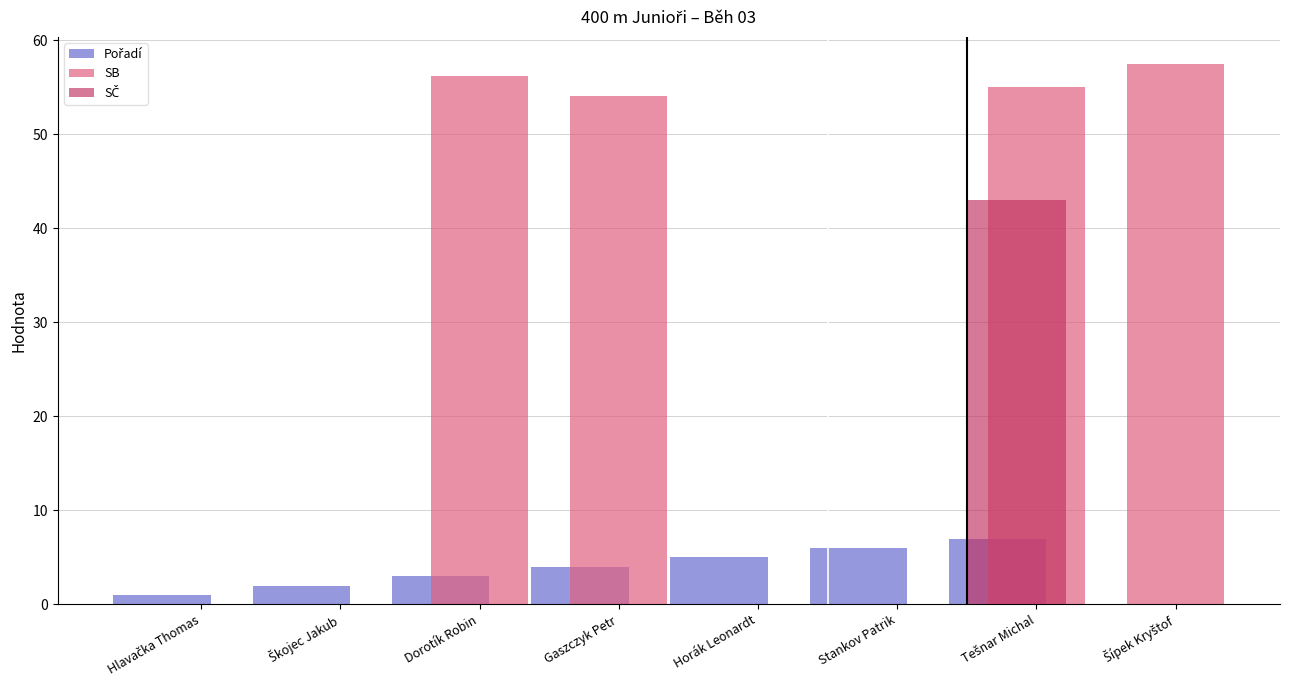

The SB series shows 39.5 at Stankov Patrik. True or false?

False